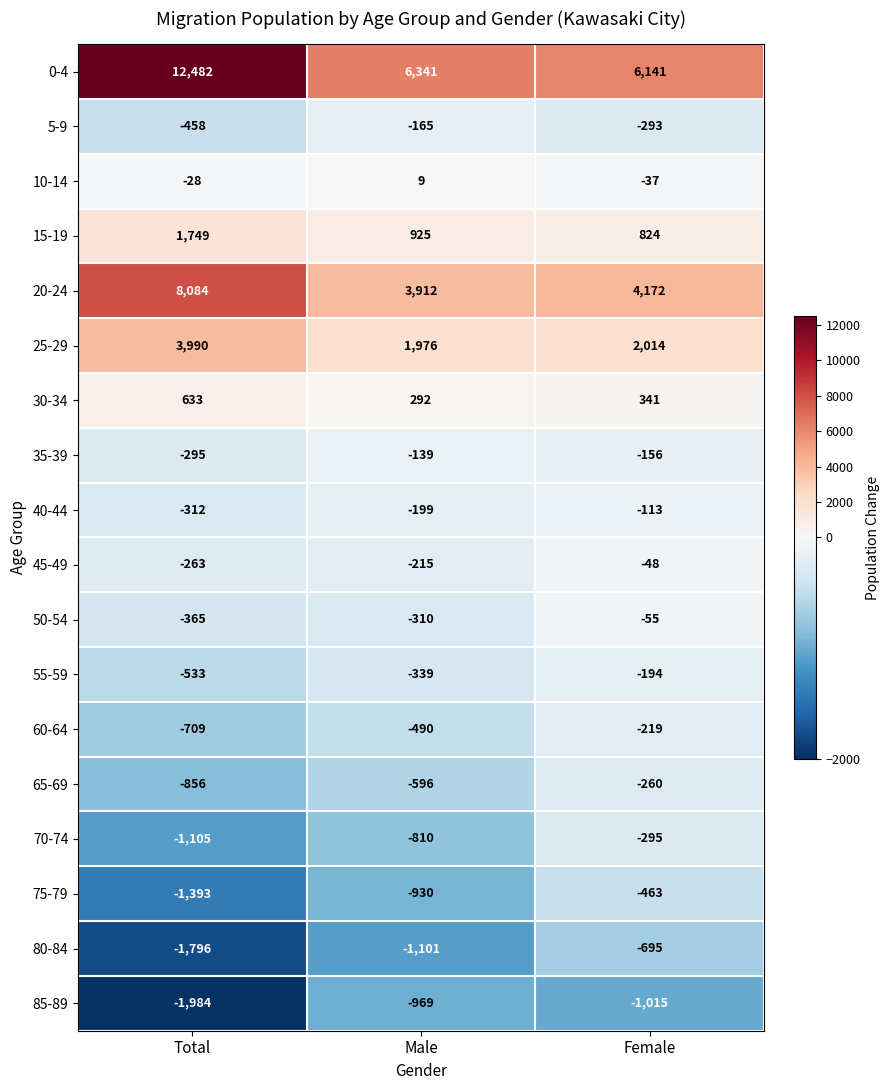

Which series changed the most between Male and Female?

70-74